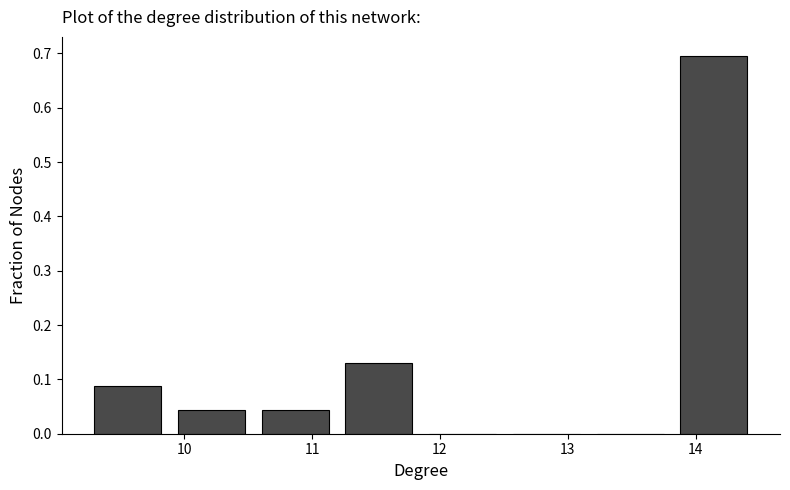

How tall is the bar that spans 9.9 to 10.5 on the x-axis? Neither the bar edges nor the heights are printed on the chart, so give them approximately, as read against the axes.

0.04